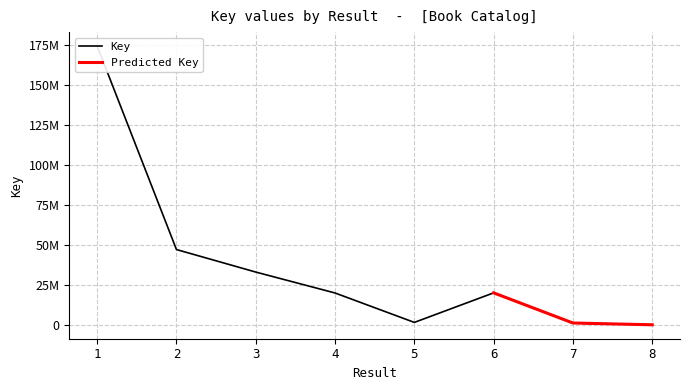

Which has a higher value, 1 or 5?

1